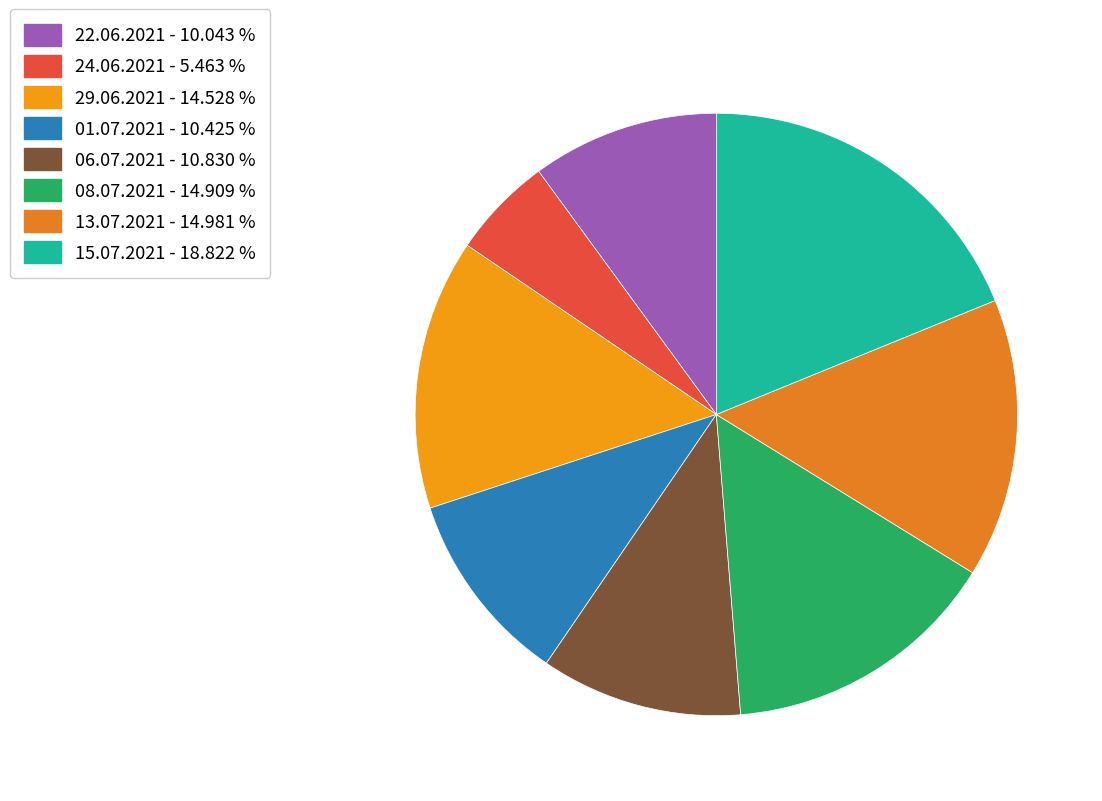

How many segments does this pie chart have?

8